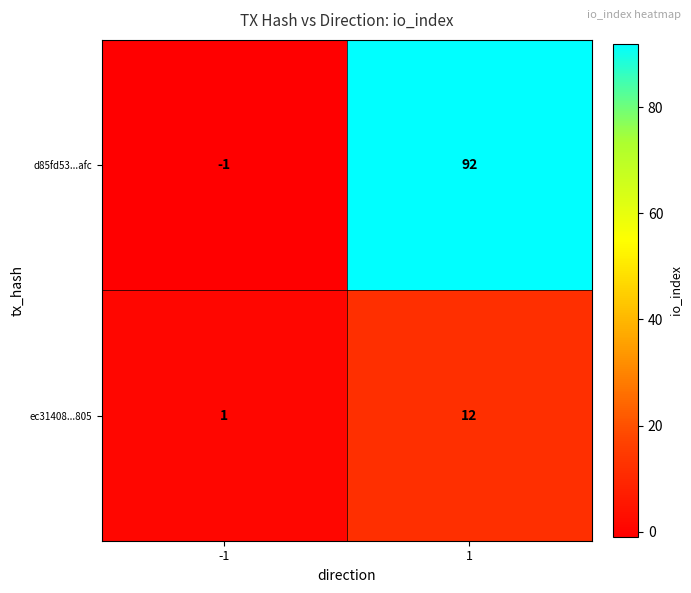

What is the sum of the d85fd53...afc values at -1 and 1?

91